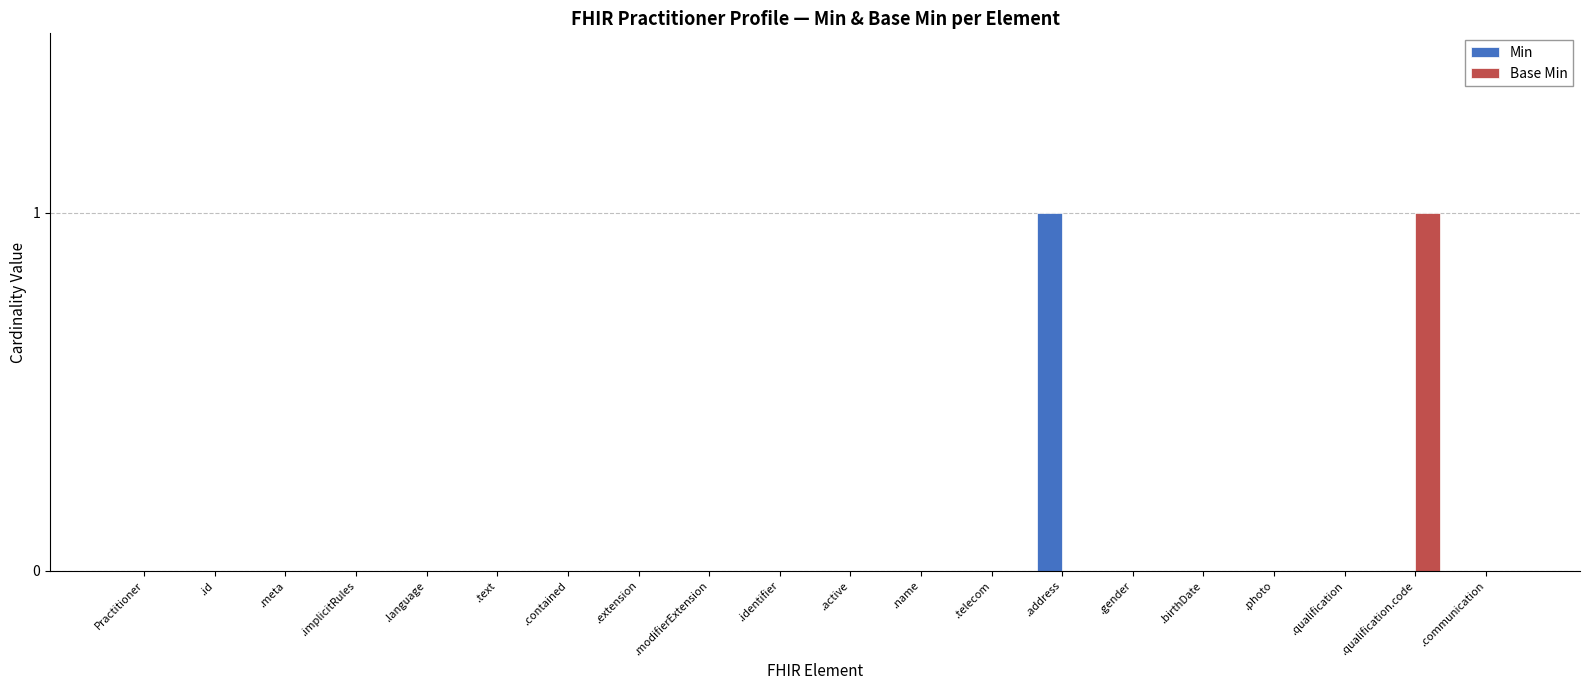

Which category has the highest value in the Min series?

.address